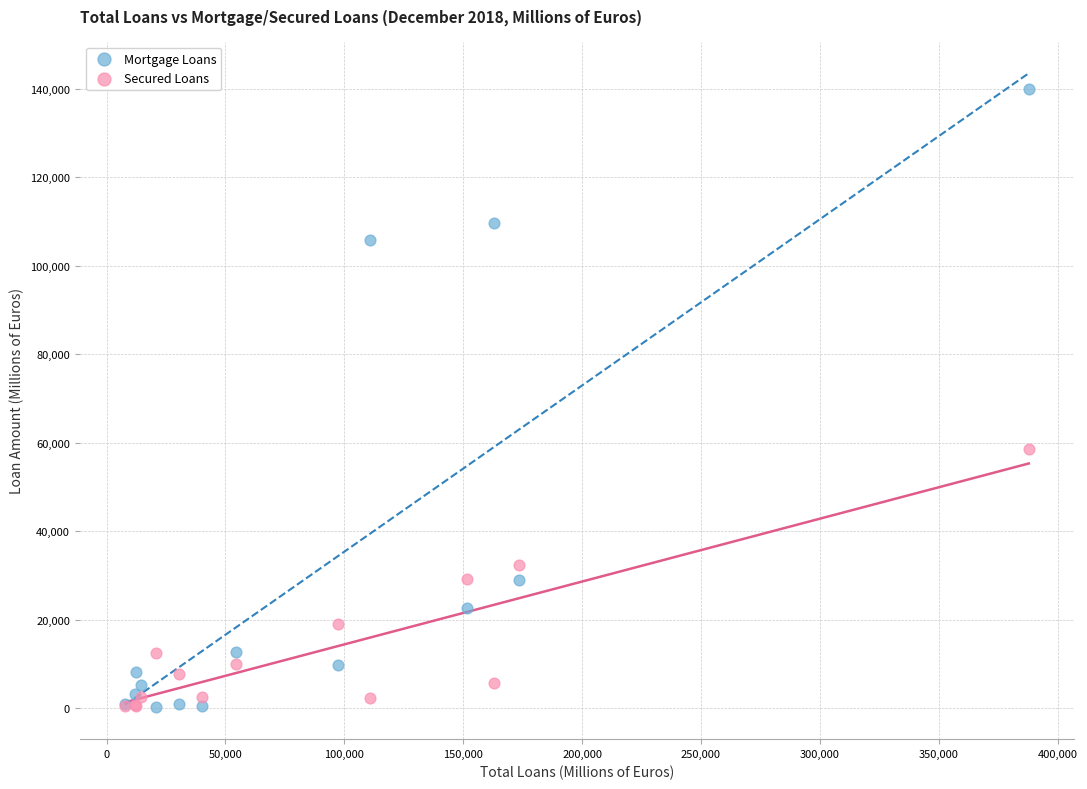

Across all series, what Y value is closest to 70050?

58524